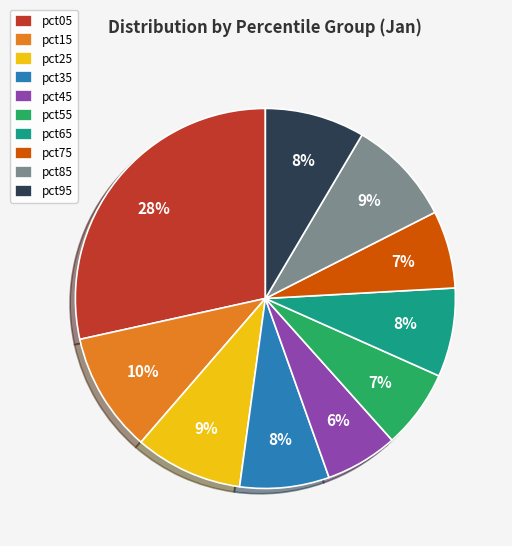

To the nearest percent, what is the difference between the pct85 and pct05 slice percentages?

19%